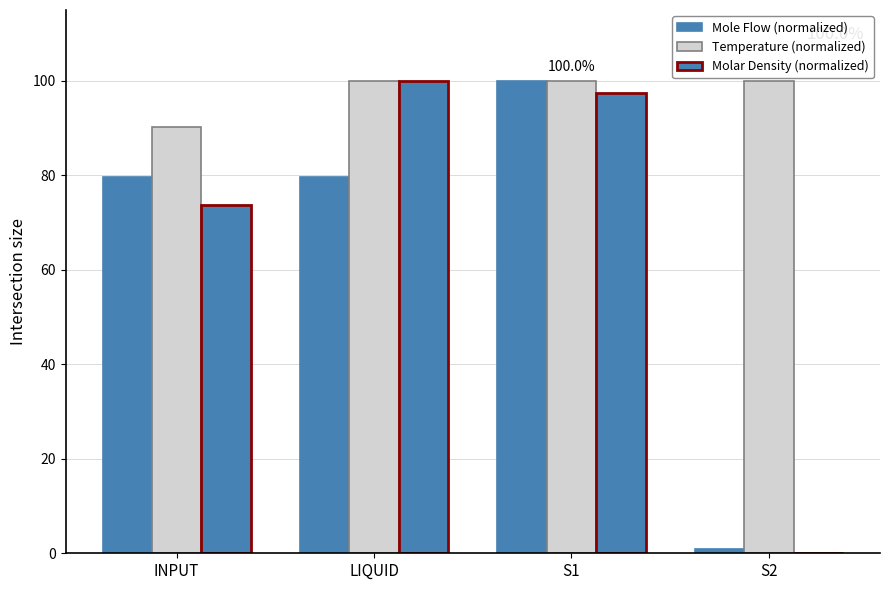

Where is Molar Density (normalized) nearest to the value 50?

INPUT